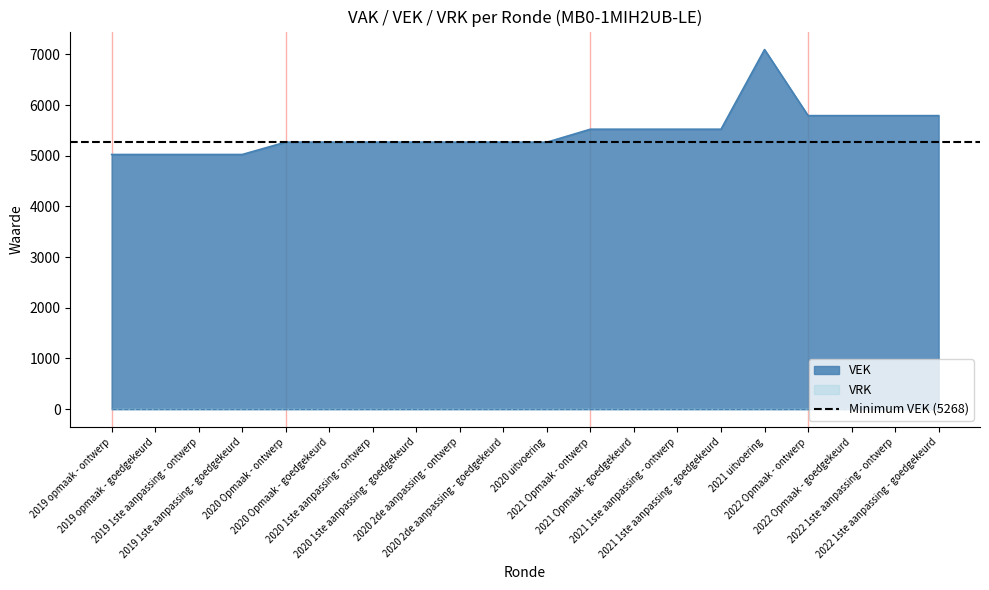

Approximately how many times larger is the value at 2020 uitvoering compared to 2022 1ste aanpassing - goedgekeurd?

0.9